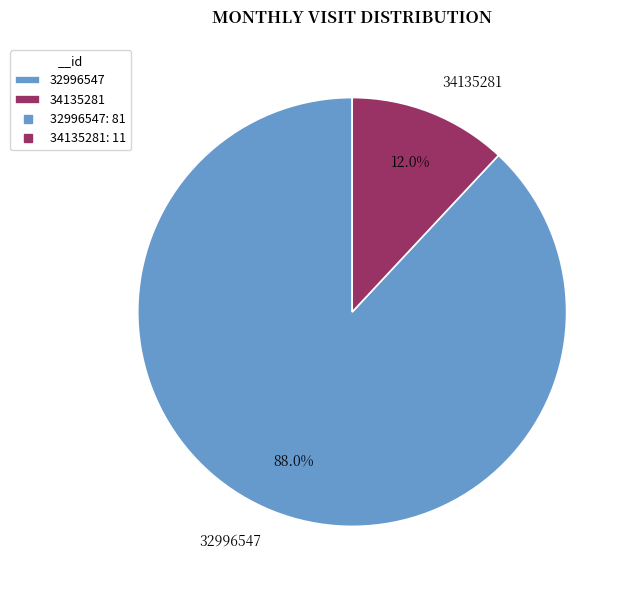

How many segments does this pie chart have?

2